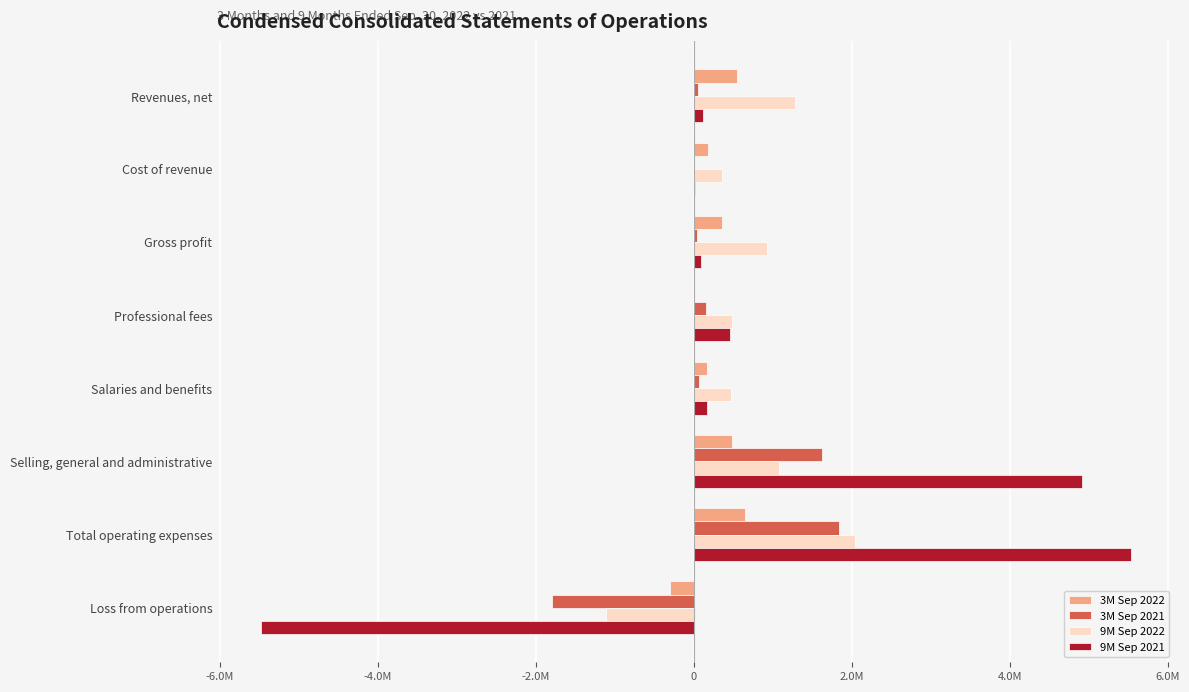

Reading right to left, transcribe all the data shown in this chart.

3M Sep 2022: -293194	651219	479445	164142	7632	358025	187298	545323
3M Sep 2021: -1795449	1842113	1621600	67662	152851	46664	9306	55970
9M Sep 2022: -1113414	2040002	1083809	469996	486197	926588	356345	1282933
9M Sep 2021: -5482076	5538730	4919330	164187	455213	97618	22448	120066